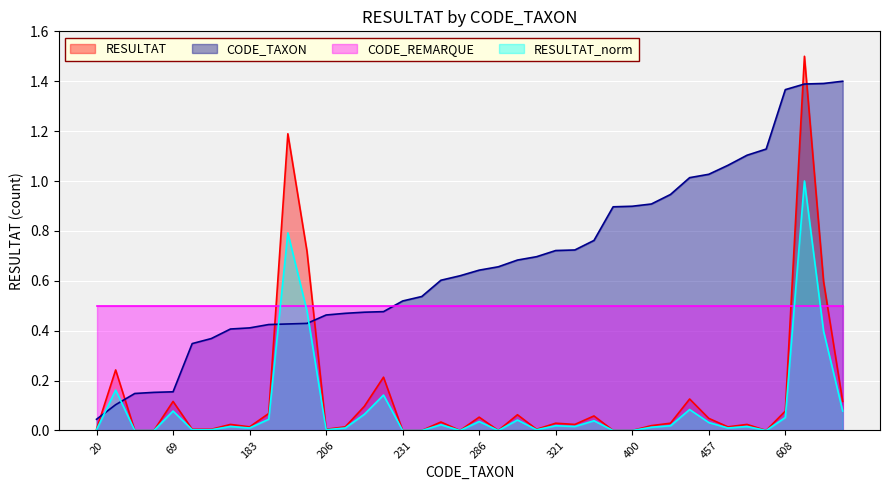

Which series has the largest range (max minus min)?

RESULTAT